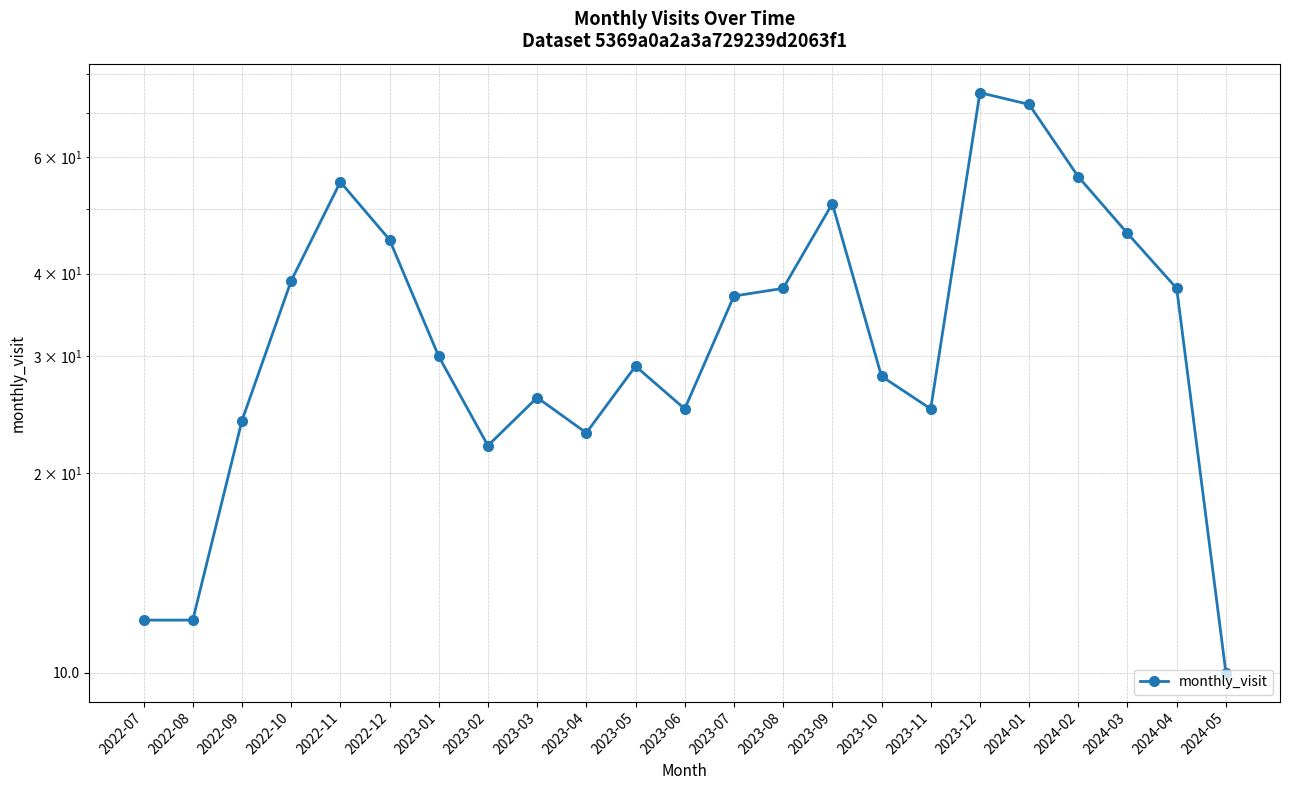

Is this an area chart (filled region under the line)?

No